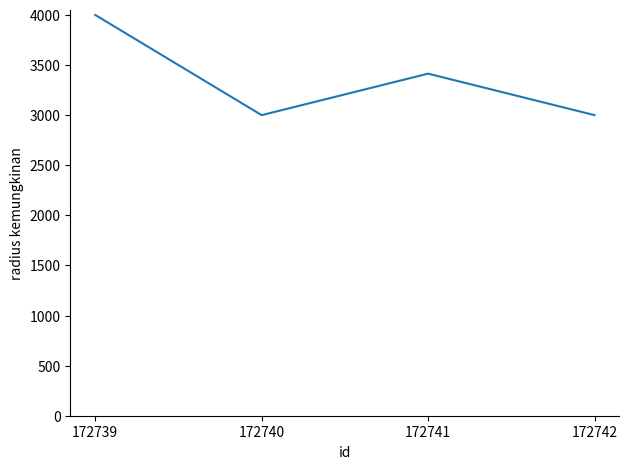

The value at 172742 is 1337. True or false?

False